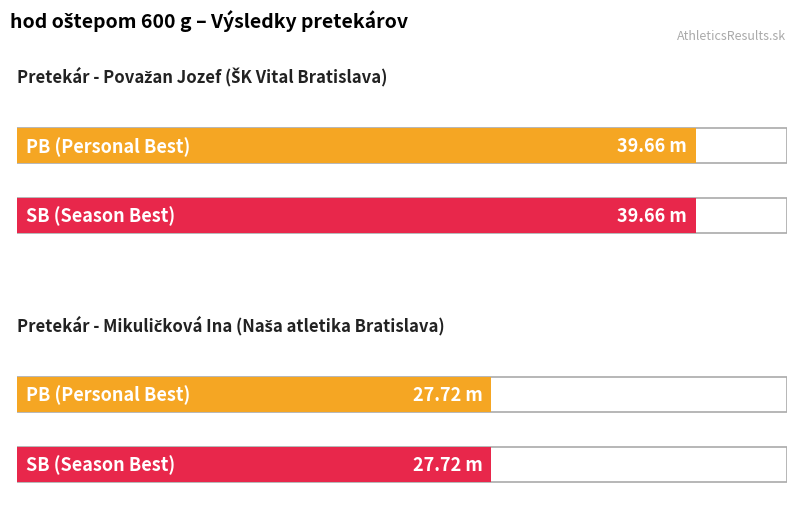

What are all the series names shown in the legend?

PB, SB